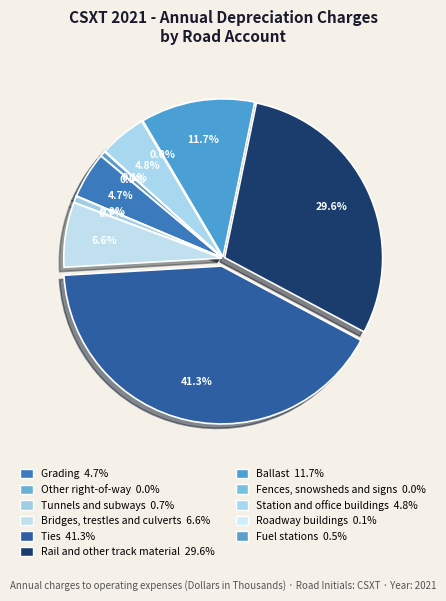

Which slice is the smallest?

Other right-of-way